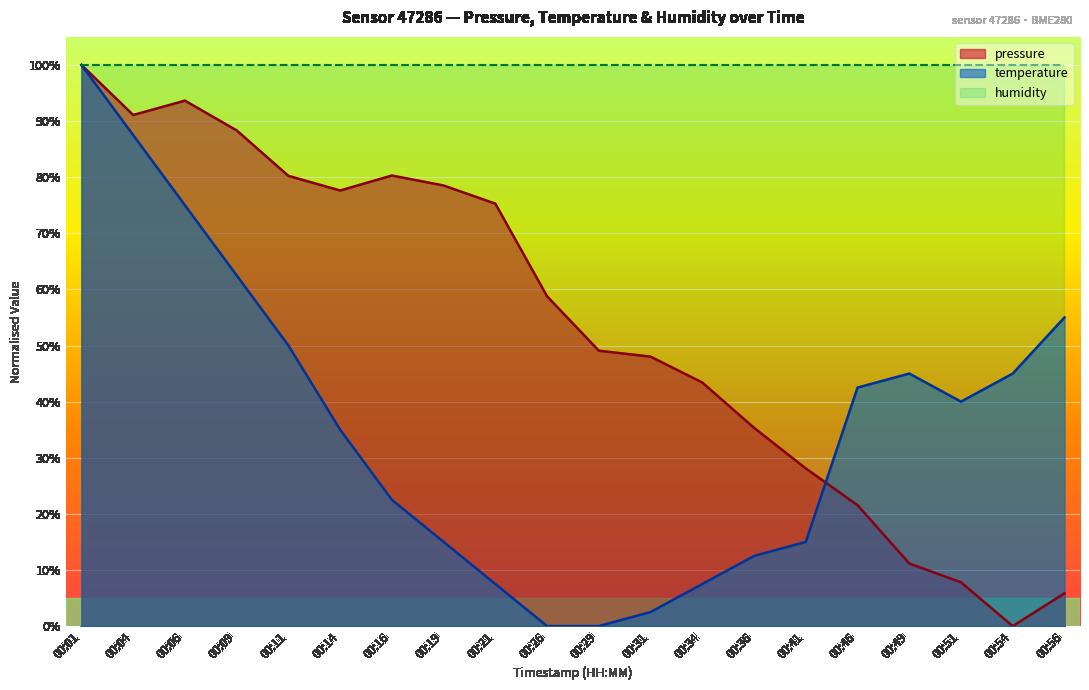

At which label does pressure first exceed 58?

00:01